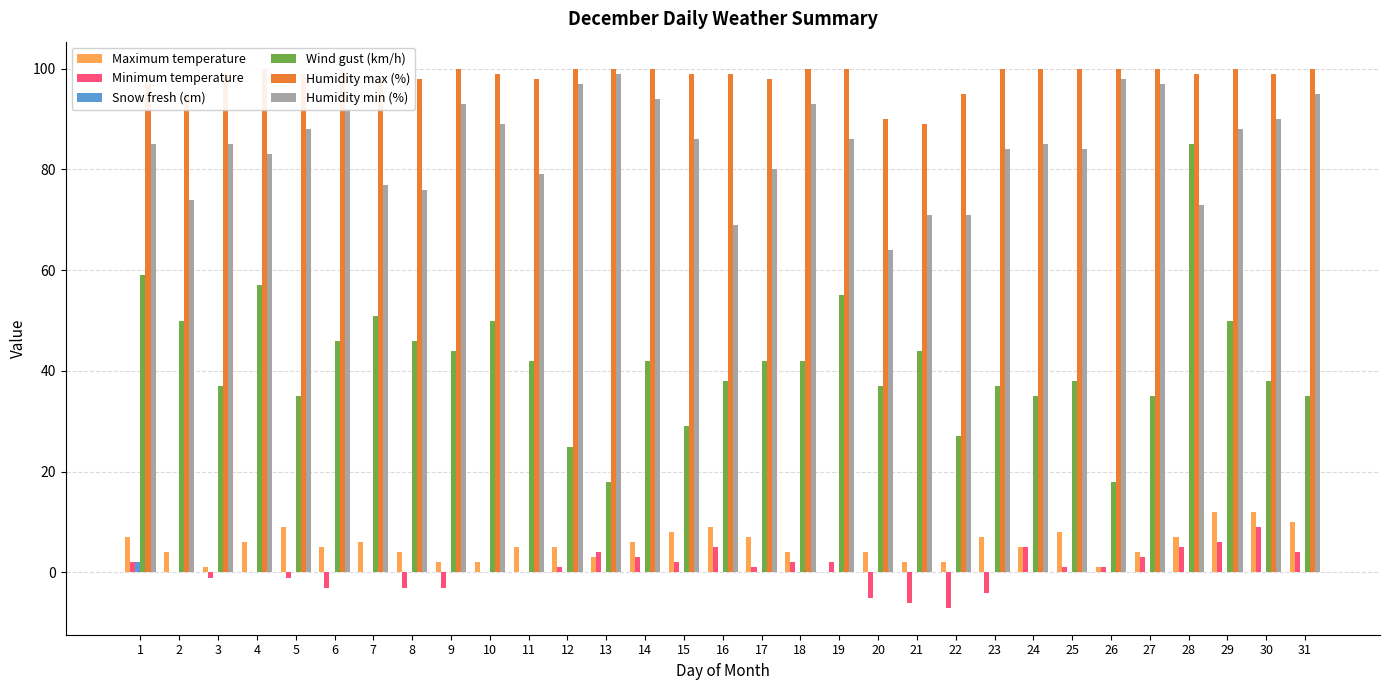

How many categories are shown in the chart?

31